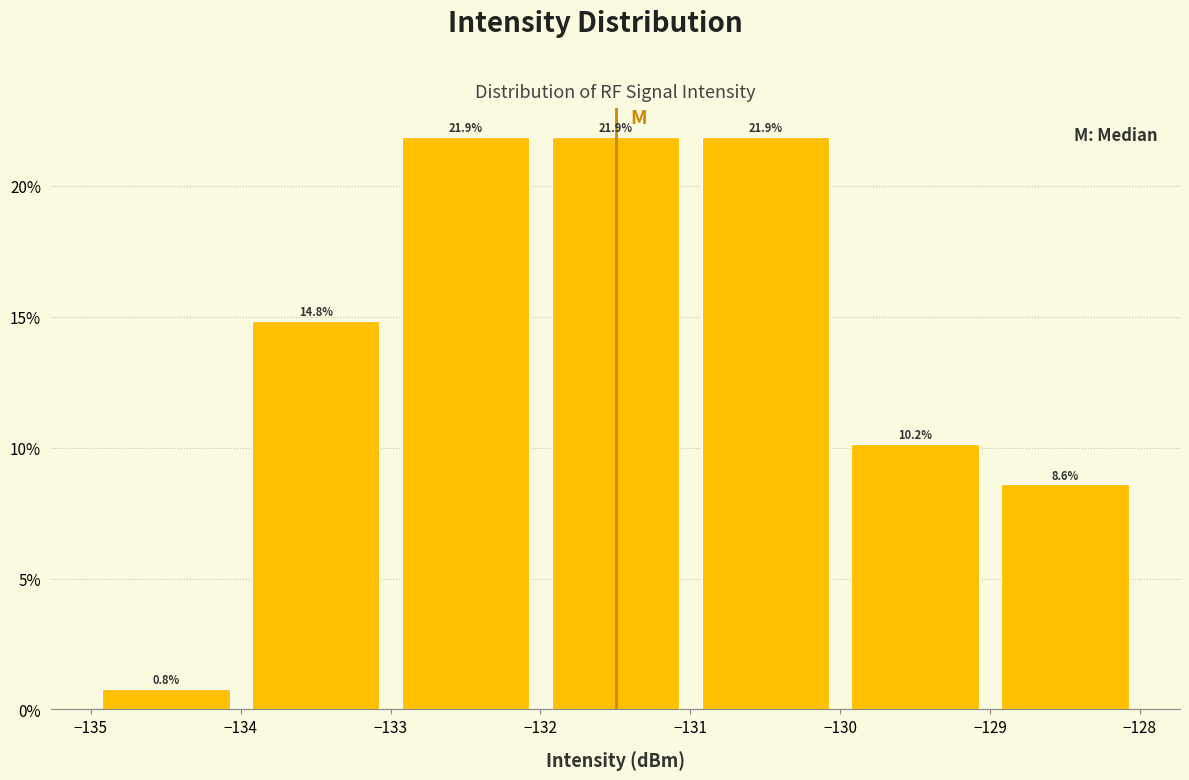

Reading left to right, list every bar in this chart as the range it spans on the x-axis followed by its height.

-135 to -134: 0.8
-134 to -133: 14.8
-133 to -132: 21.9
-132 to -131: 21.9
-131 to -130: 21.9
-130 to -129: 10.2
-129 to -128: 8.6